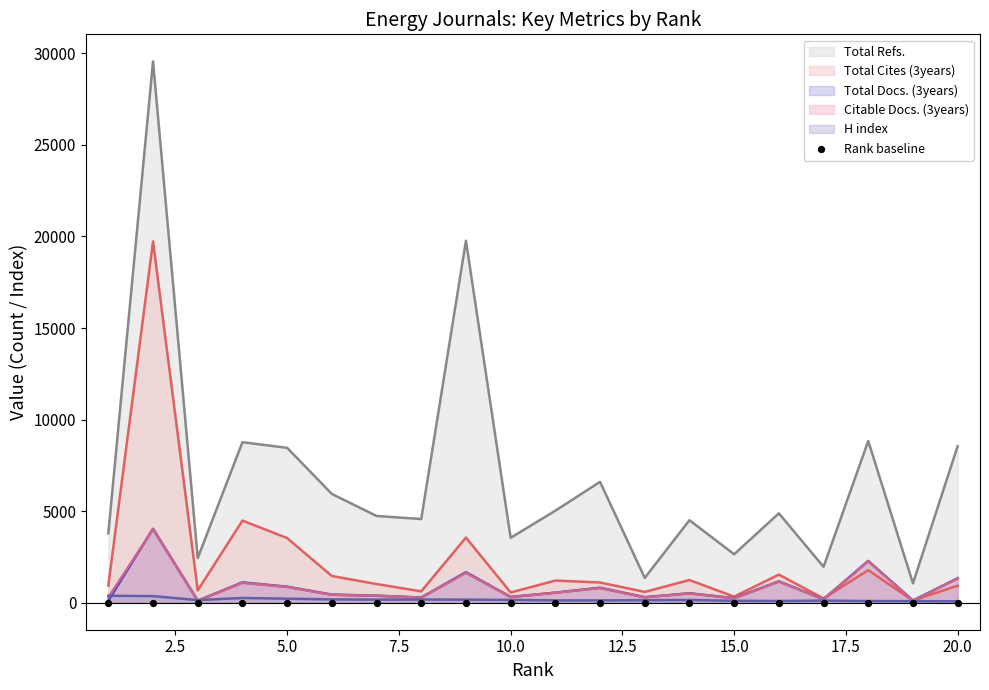

Which series has the widest spread of Y values?

Total Refs.